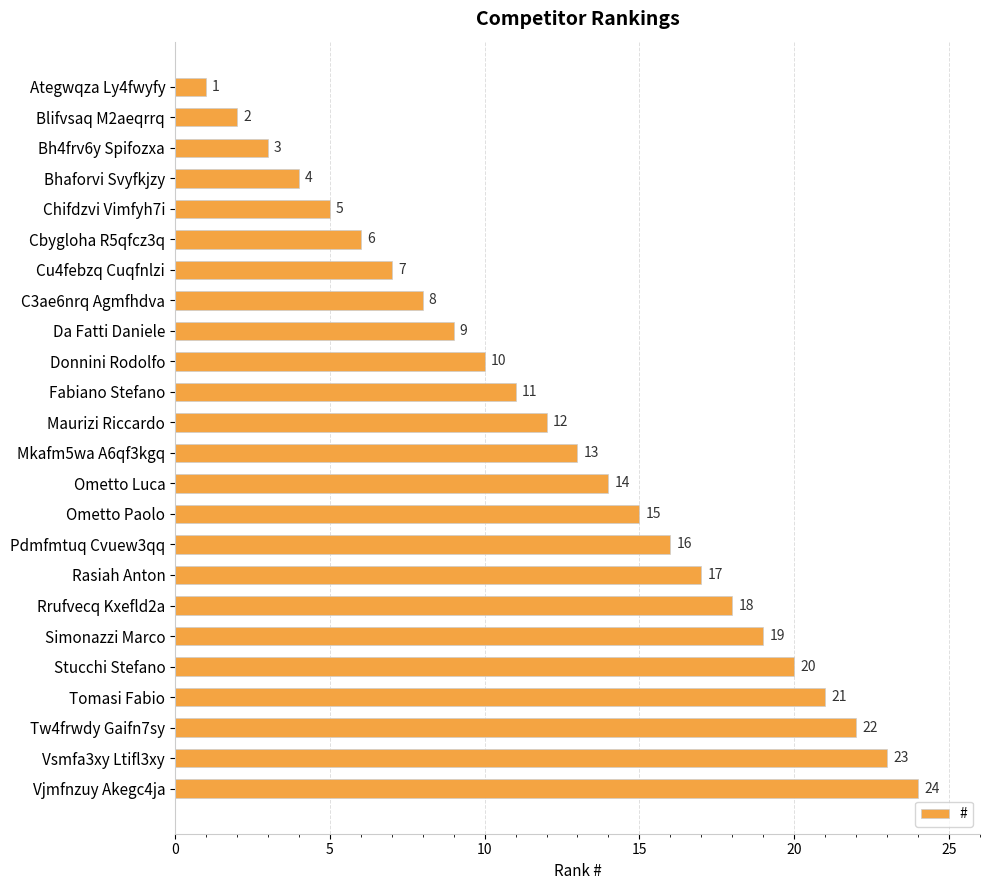

Between Chifdzvi Vimfyh7i and Bhaforvi Svyfkjzy, which is larger?

Chifdzvi Vimfyh7i